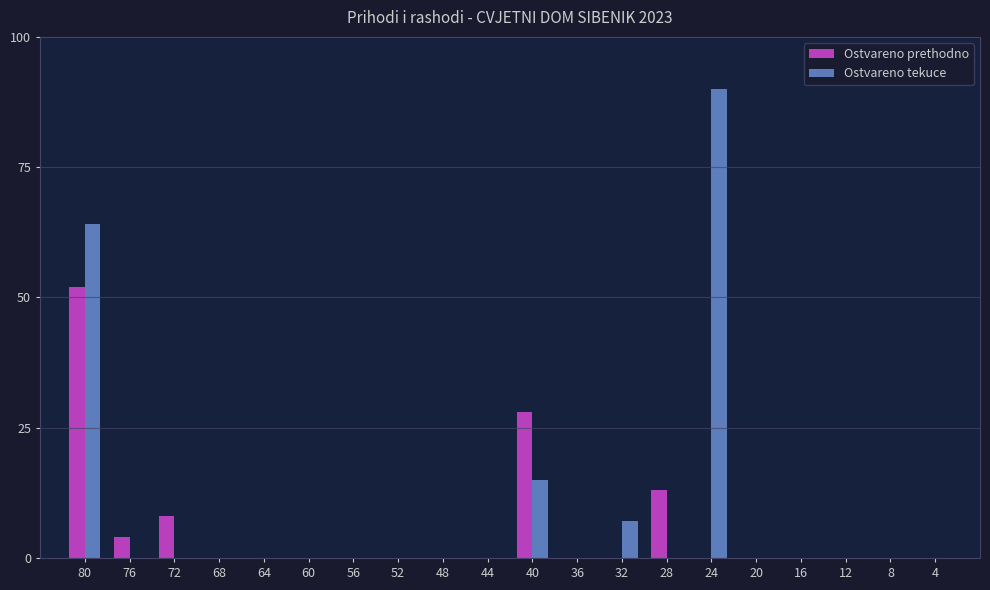

The value of Ostvareno prethodno at 60 is -28. True or false?

False